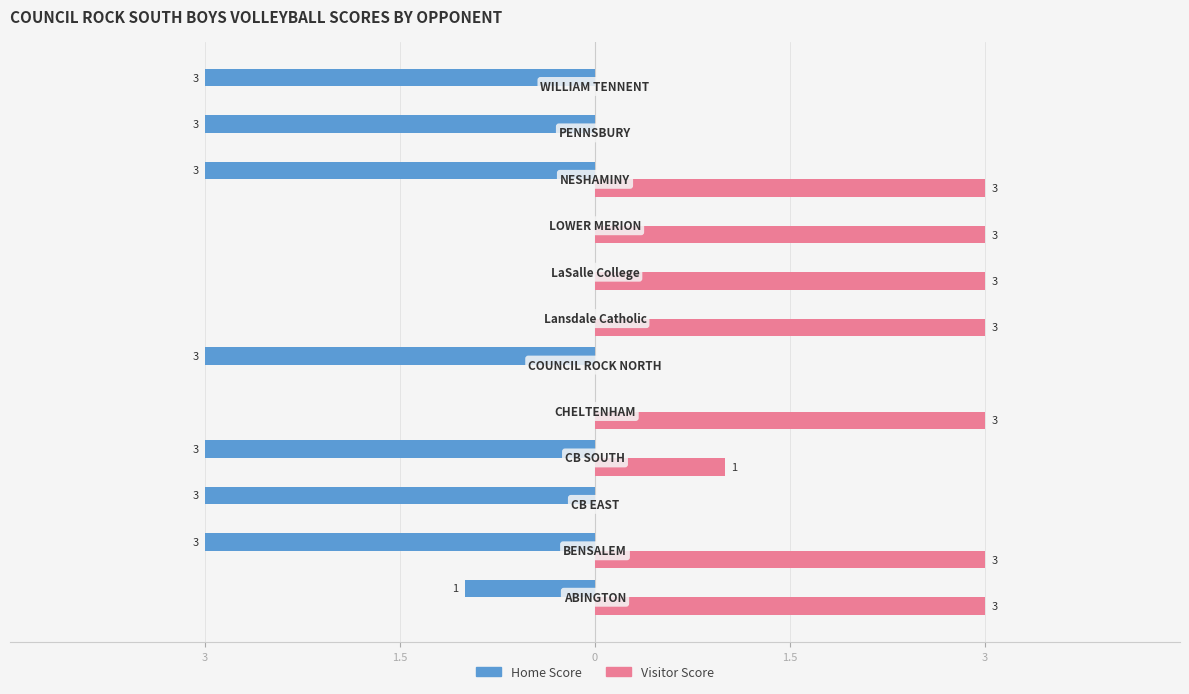

What are all the series names shown in the legend?

Home Score, Visitor Score